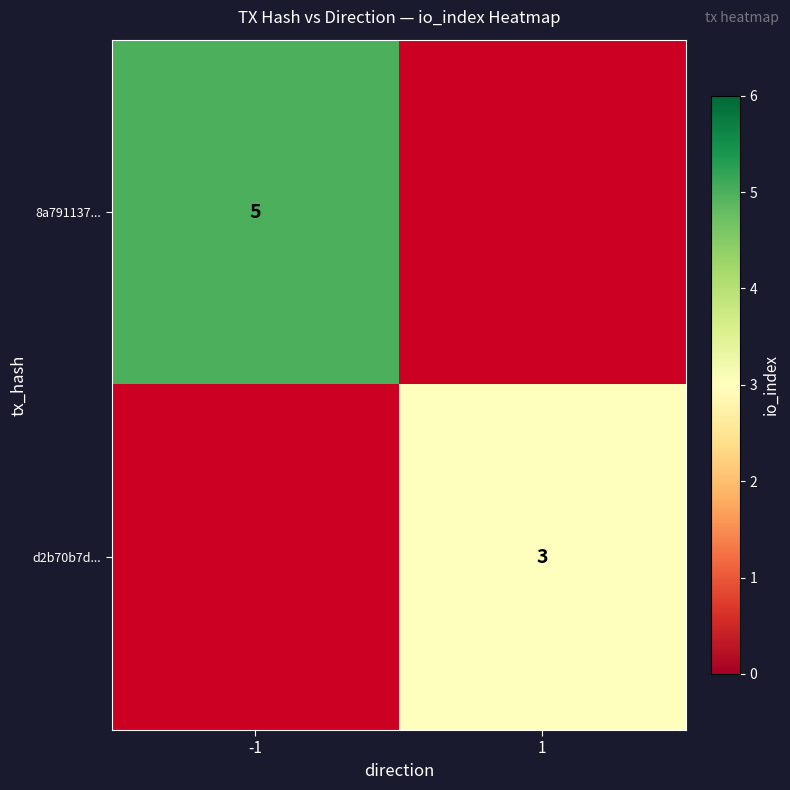

The d2b70b7d... series shows 1 at 1. True or false?

False